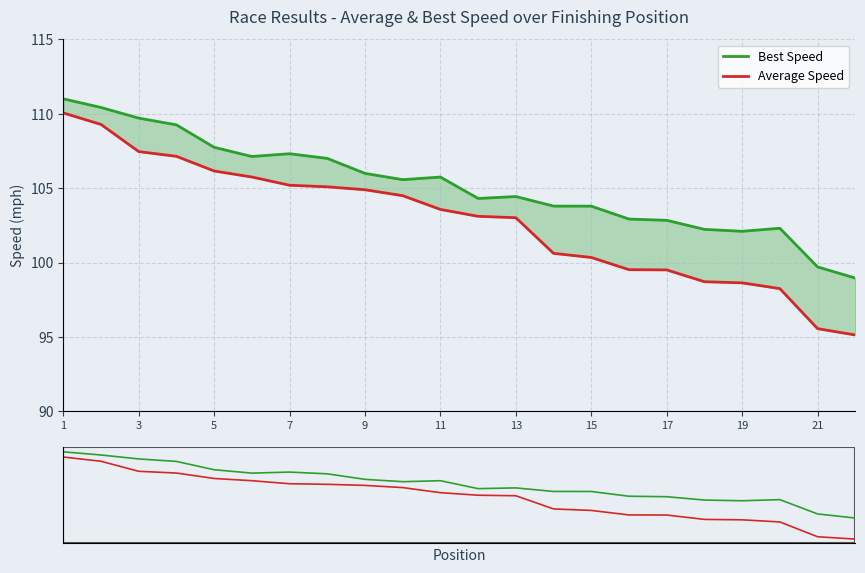

Where does the Best Speed series first go above 105?

1